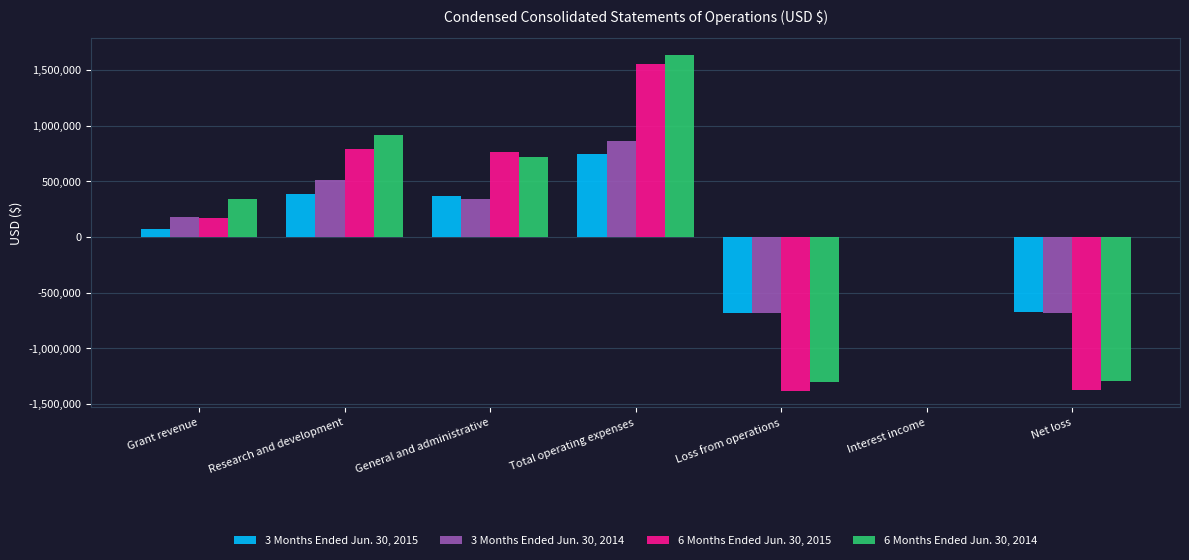

How many groups of bars are there?

7